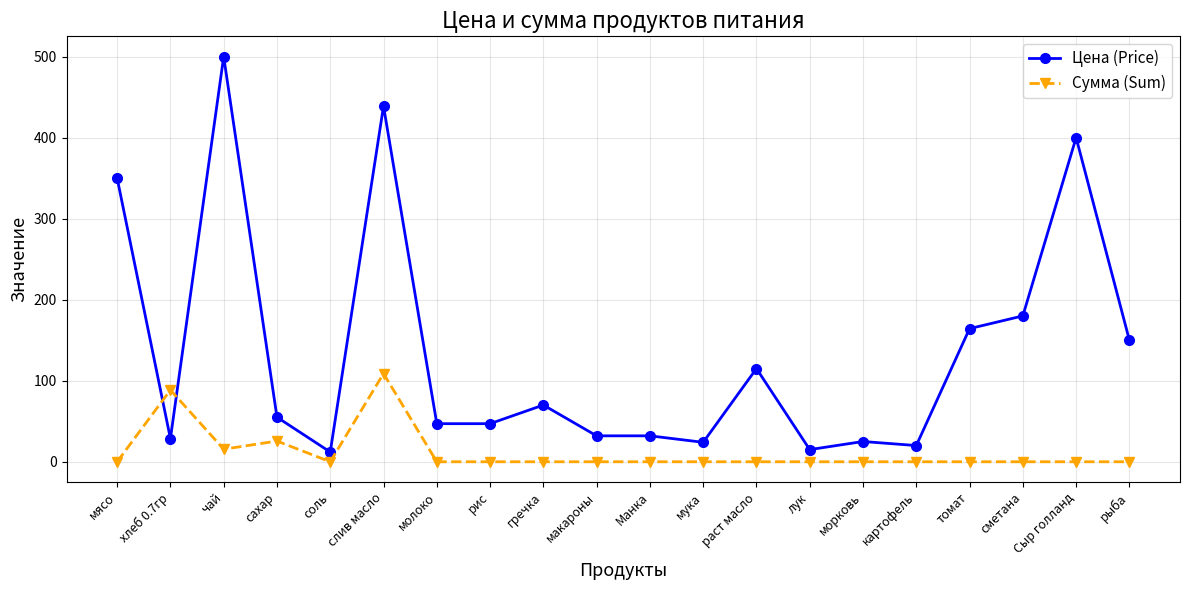

What is the difference between the maximum and minimum values in the Цена (Price) series?

488.0